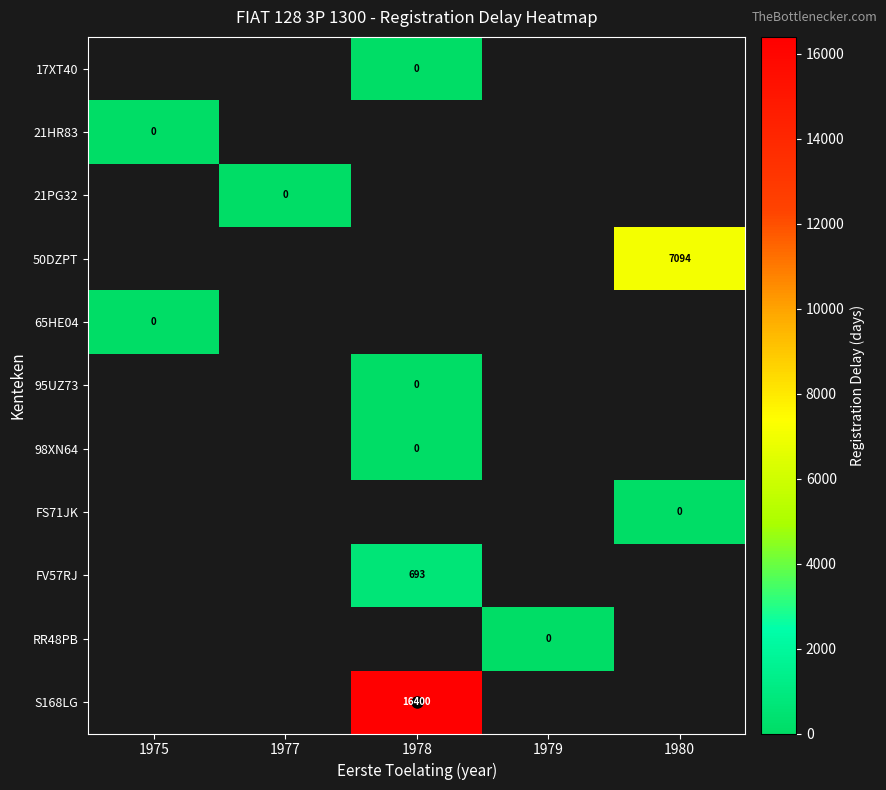

True or false: FV57RJ has a value of 1117 at 1978.

False